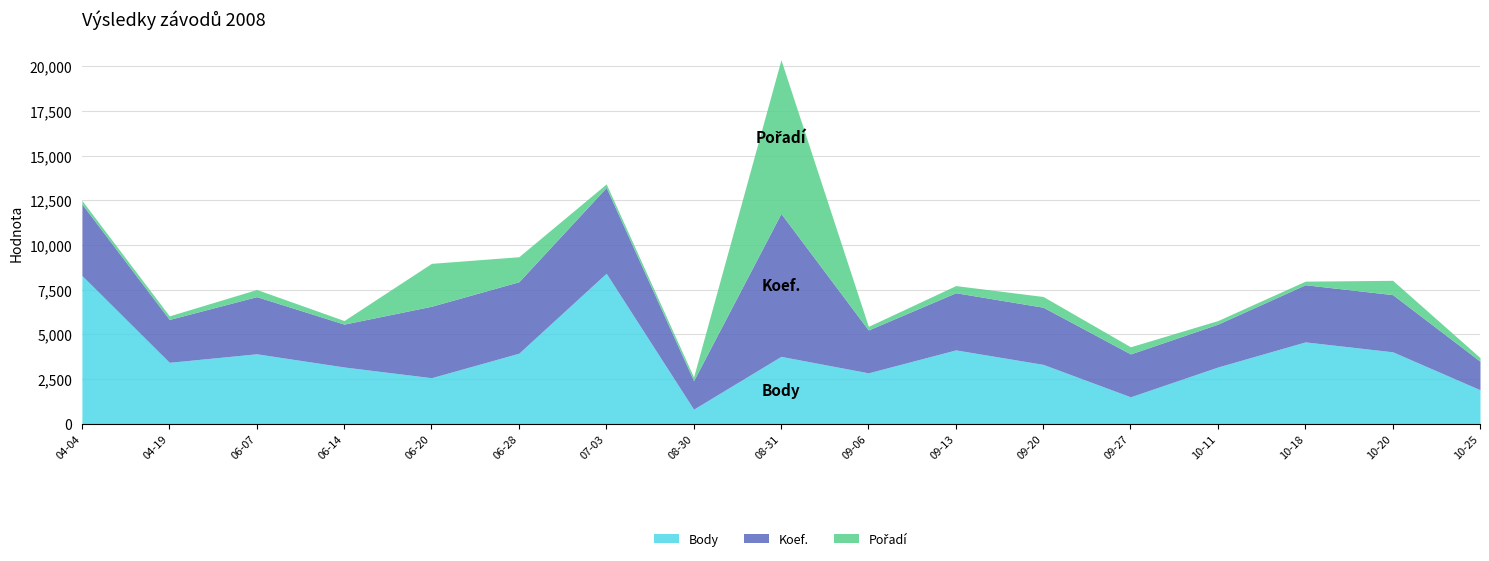

What is the difference between the Body values at 2008-08-31 and 2008-10-20?

256